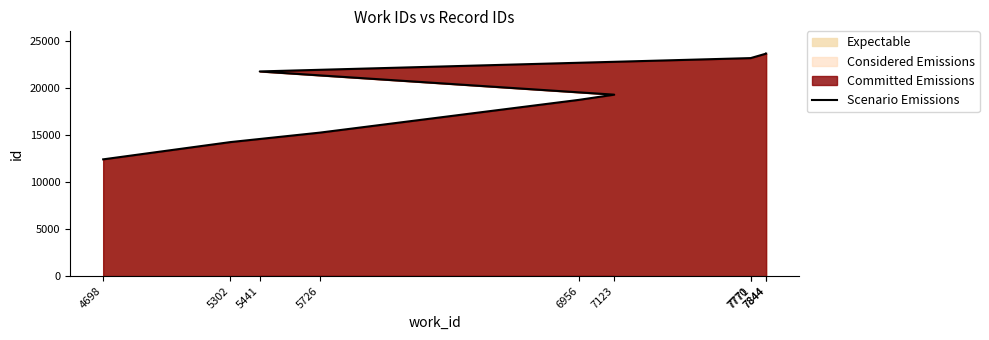

Does the chart have visible grid lines?

No